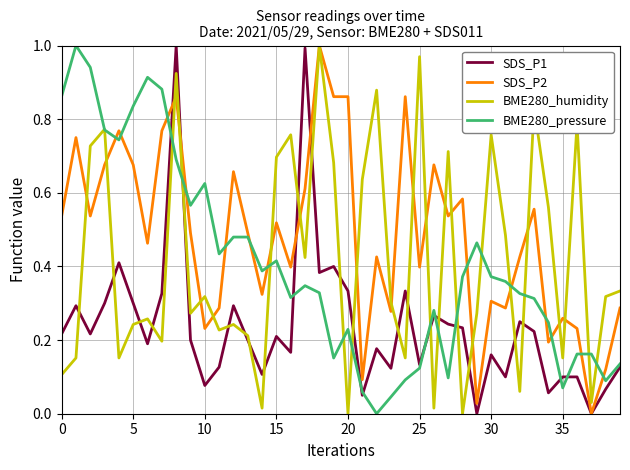

What are all the series names shown in the legend?

SDS_P1, SDS_P2, BME280_humidity, BME280_pressure